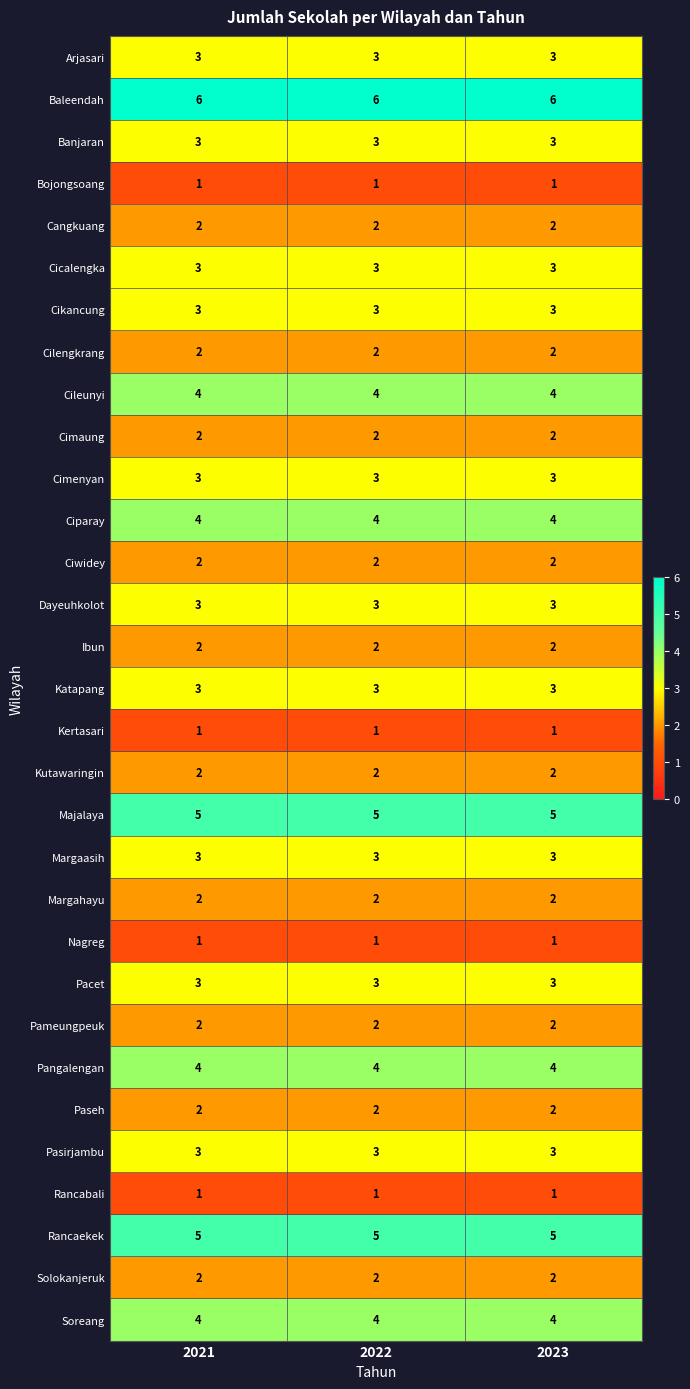

Is it true that Rancabali equals 0 at 2022?

False